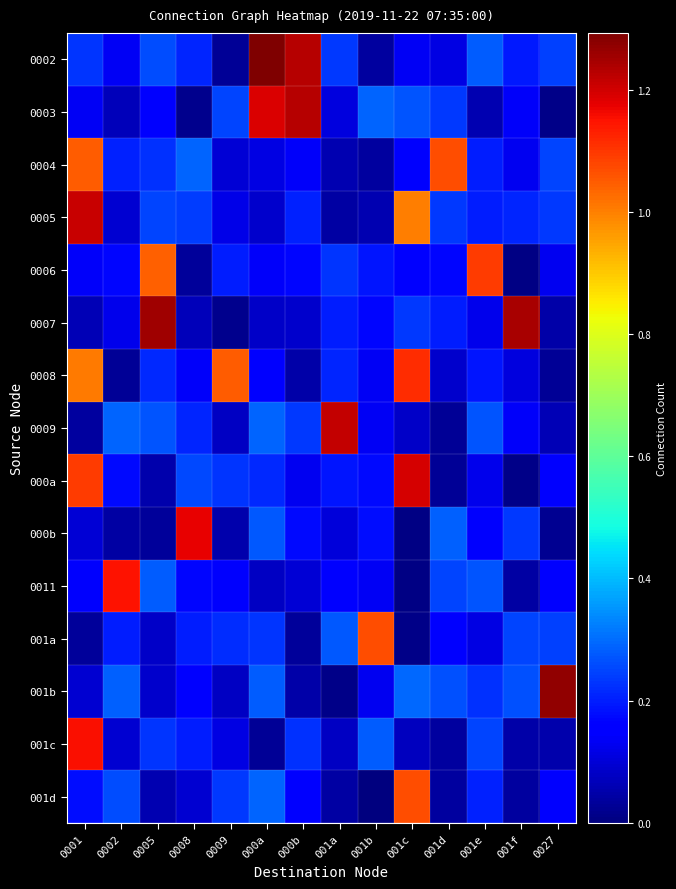

Between 0005 and 0009, which is larger?

0005